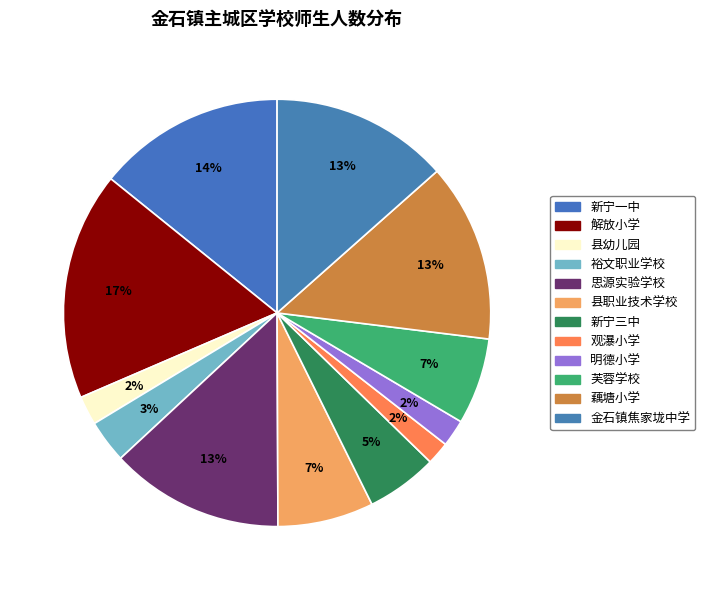

Count the number of slices in the pie.

12